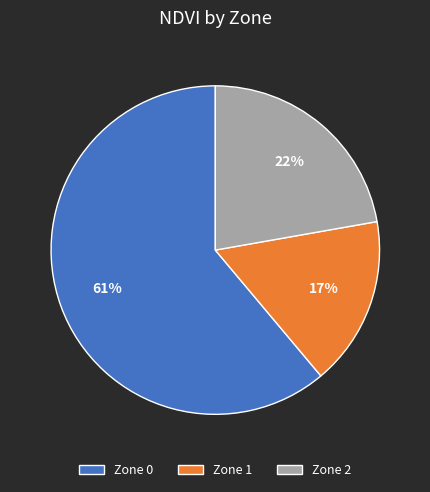

To the nearest percent, what is the combined percentage of Zone 0 and Zone 1?

78%